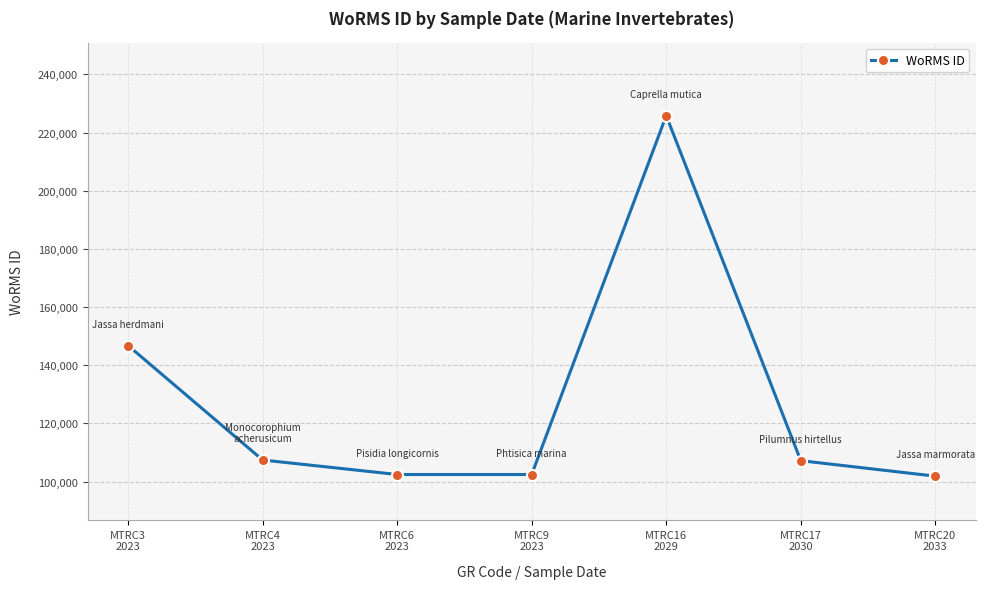

Is this an area chart (filled region under the line)?

No